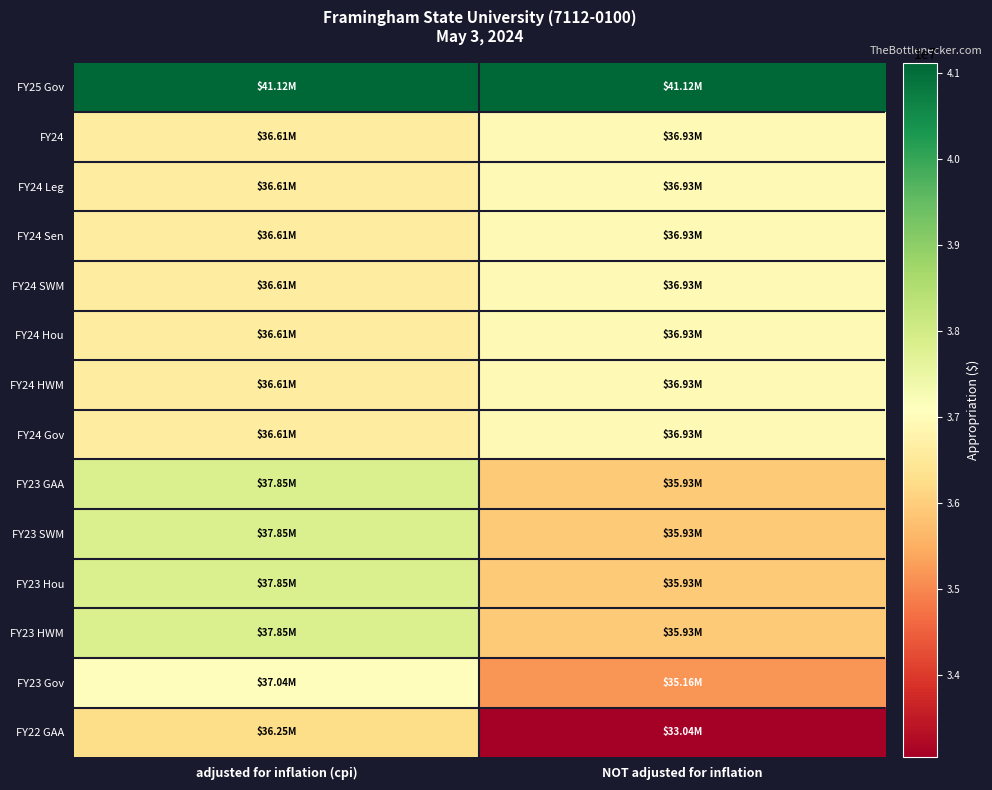

What is the maximum value shown in the chart?

41122295